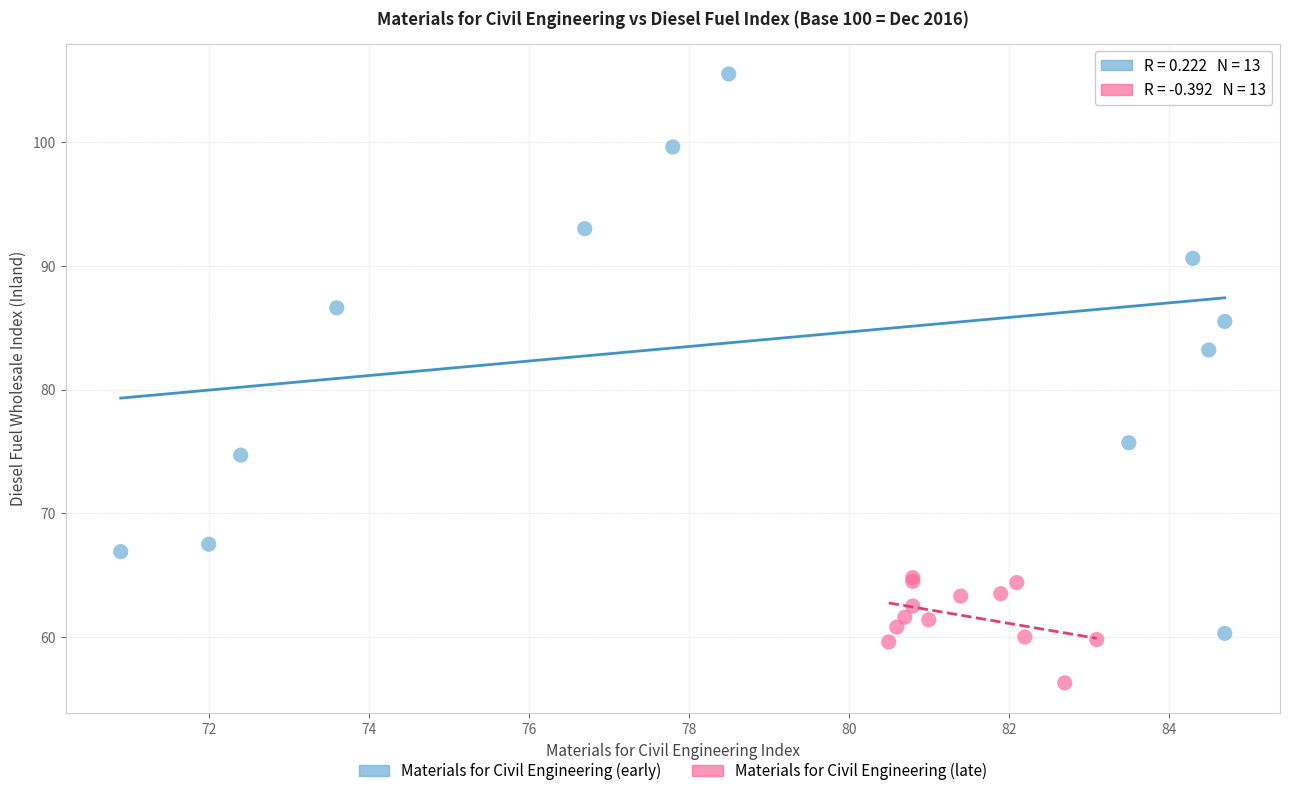

Which series reaches the maximum Y coordinate?

Materials for Civil Engineering (early)